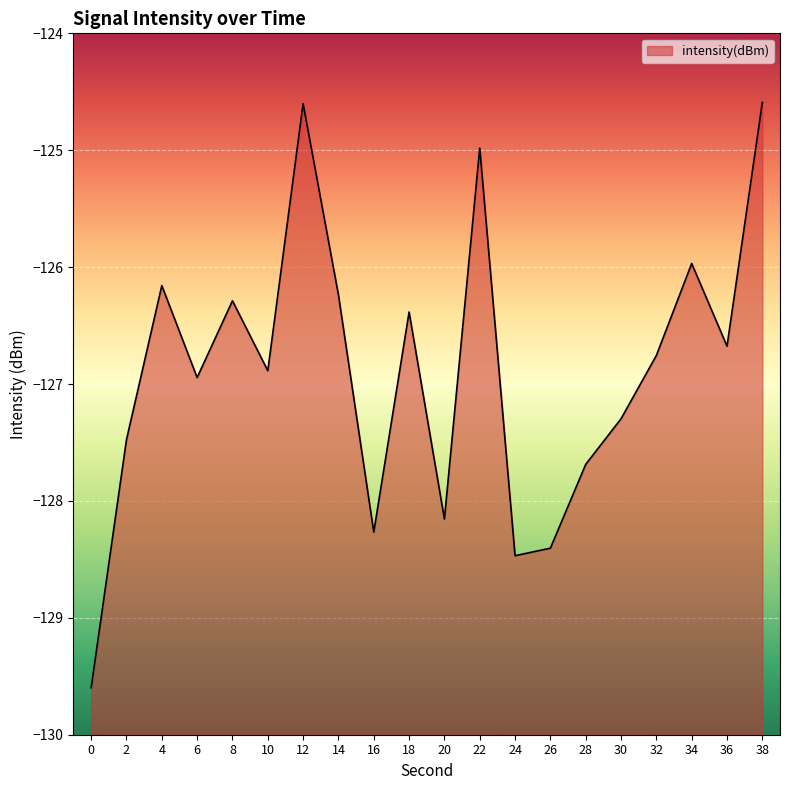

The chart shows a value of -76.2 at 12. True or false?

False